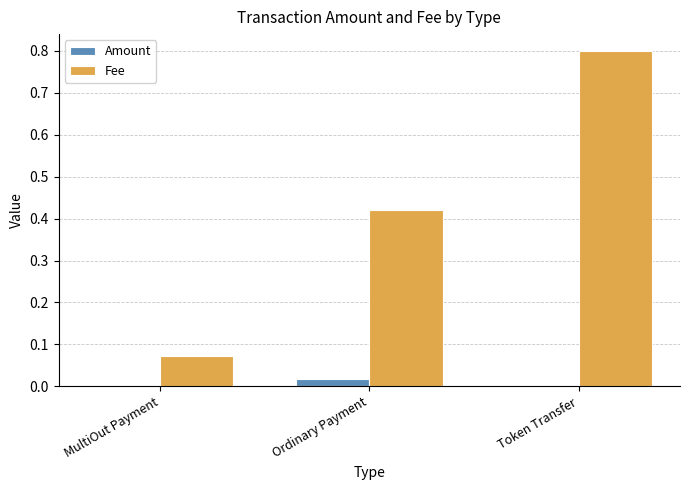

What is the sum of all Fee values?

1.3